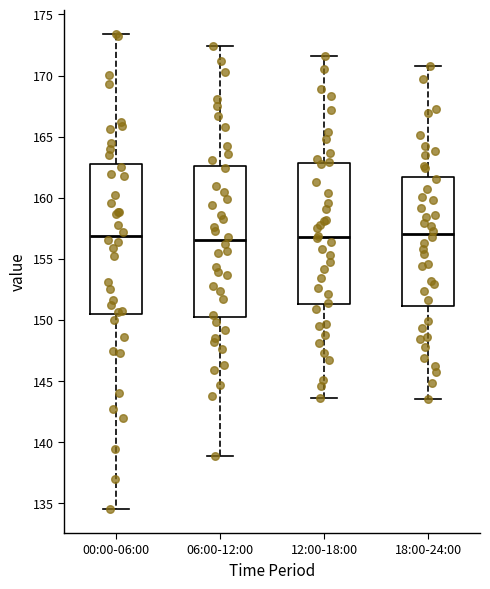

Reading left to right, transcribe this box plot: for each box, give where its median line is, the range the box spans, and where its two whiskers end, as read against the y-axis. The values are not printed on the chart, so give them approximately, as read against the axis.

00:00-06:00: median 157.0, box 150.5 to 163.0, whiskers 134.5 to 173.5
06:00-12:00: median 156.5, box 150.5 to 162.5, whiskers 139.0 to 172.5
12:00-18:00: median 157.0, box 151.5 to 163.0, whiskers 143.5 to 171.5
18:00-24:00: median 157.0, box 151.0 to 161.5, whiskers 143.5 to 171.0